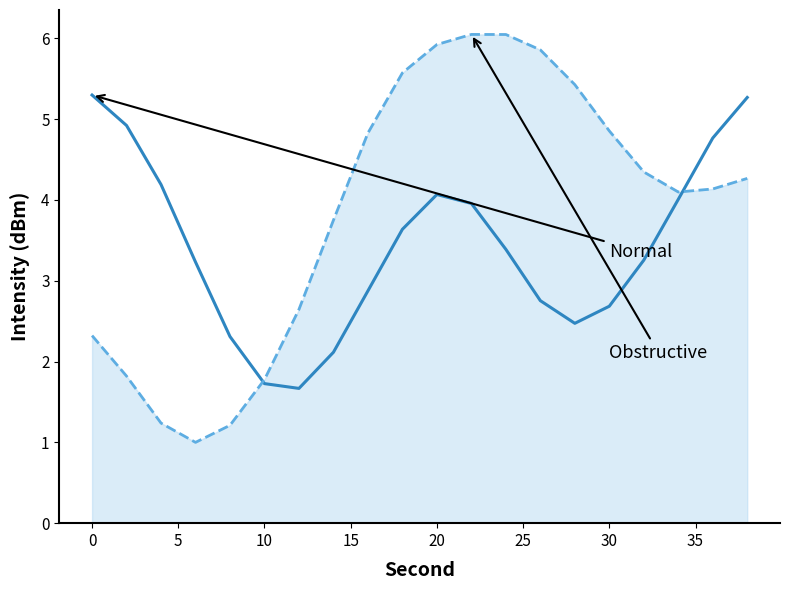

What is the maximum value shown in the chart?

6.0